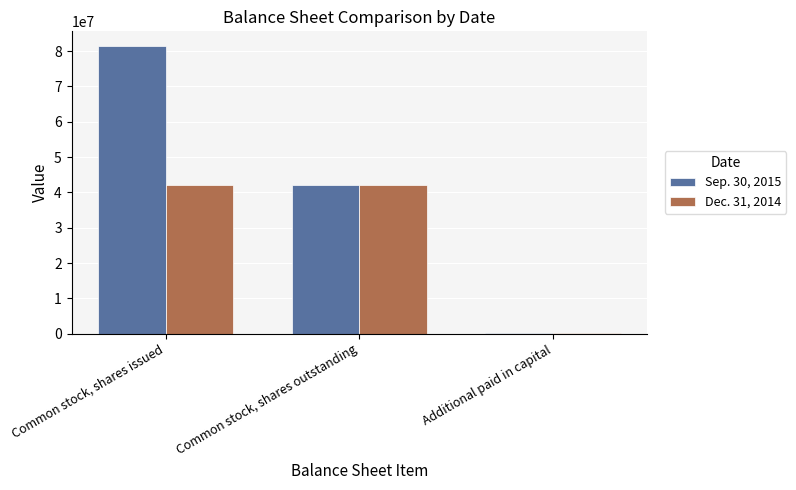

What is the sum of all Dec. 31, 2014 values?

84037392